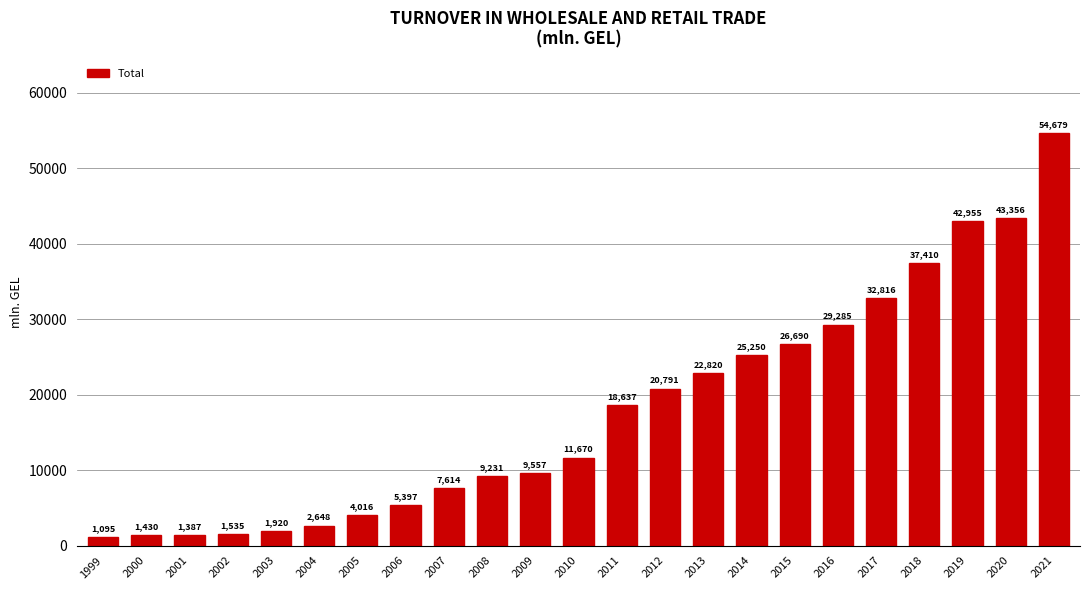

What is the value of the 5th bar from the left?

1919.6